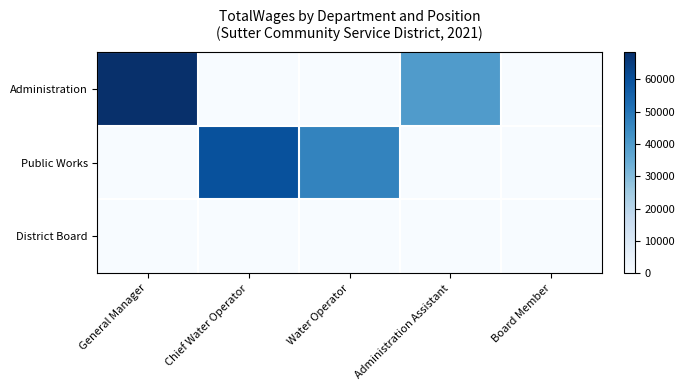

List the series in order of their peak value, lowest first.

District Board, Public Works, Administration